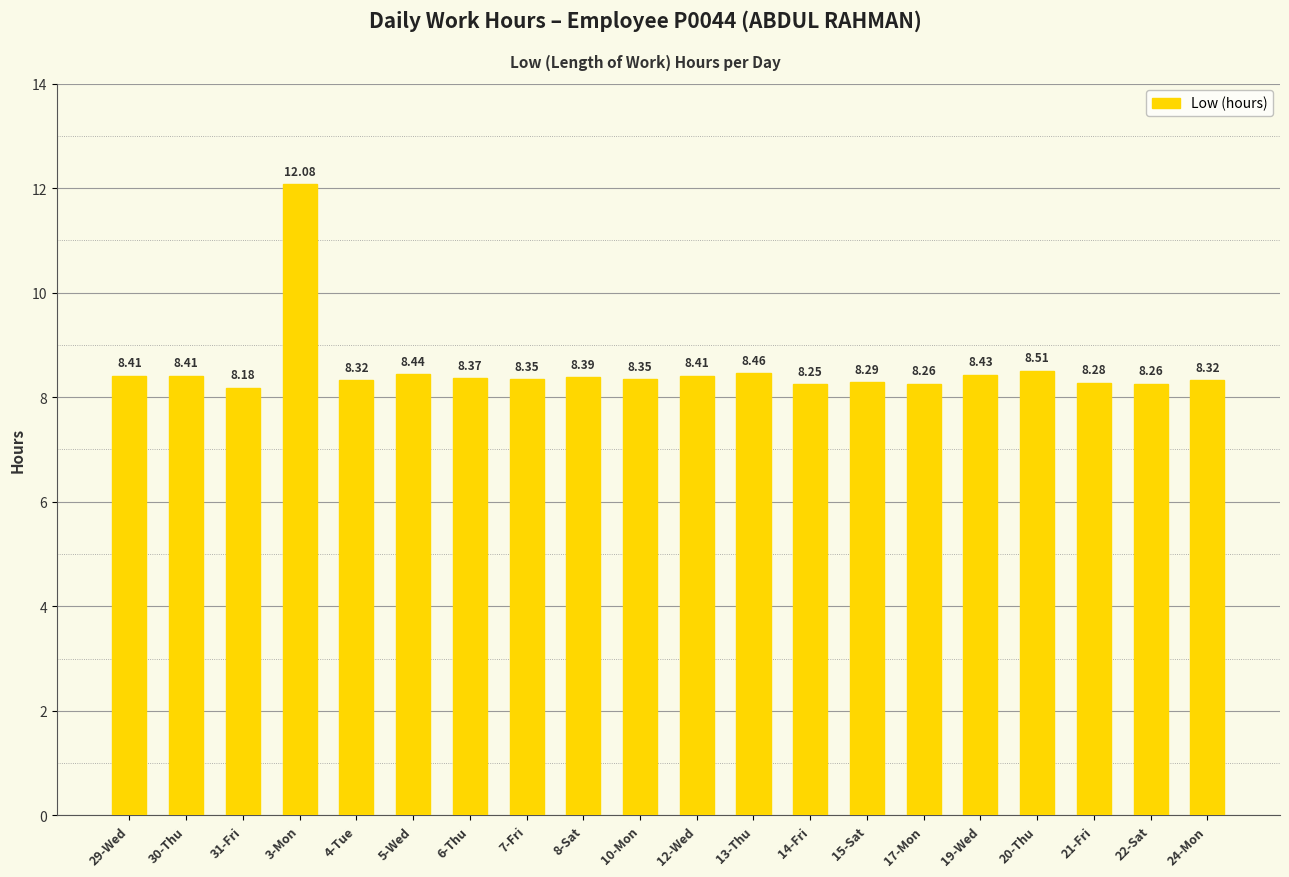

Does the chart contain any negative values?

No